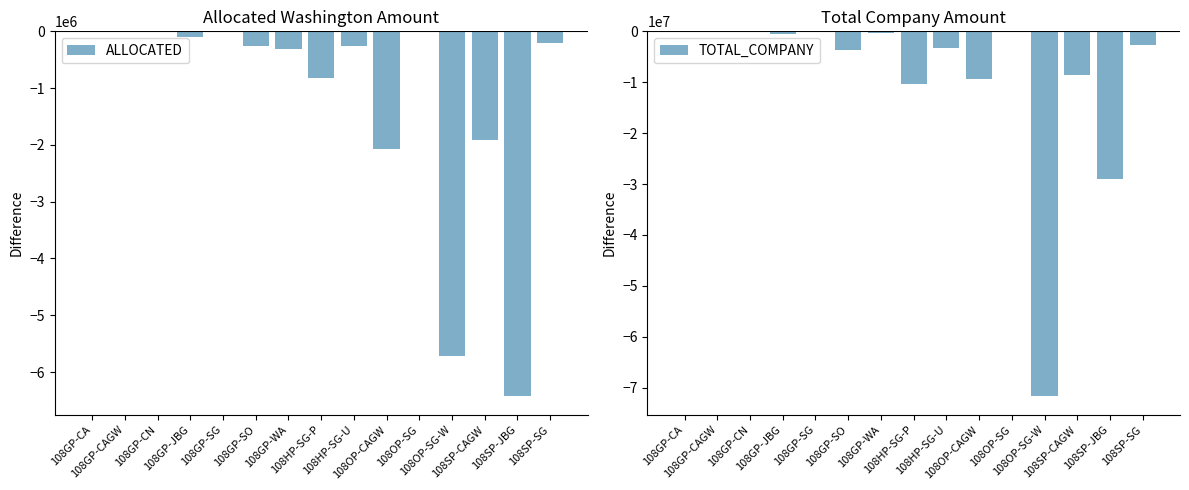

What is the label of the 15th bar from the right?

108GP-CA